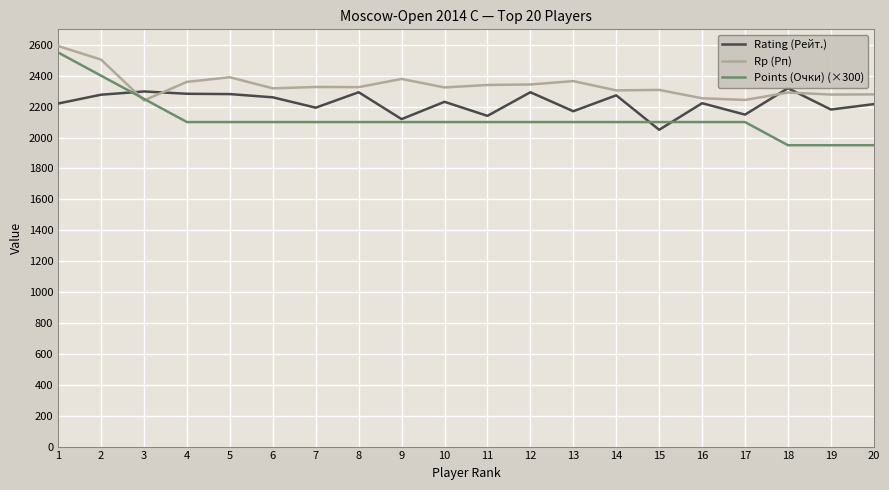

Where is the first local minimum for Rp (Рп)?

3